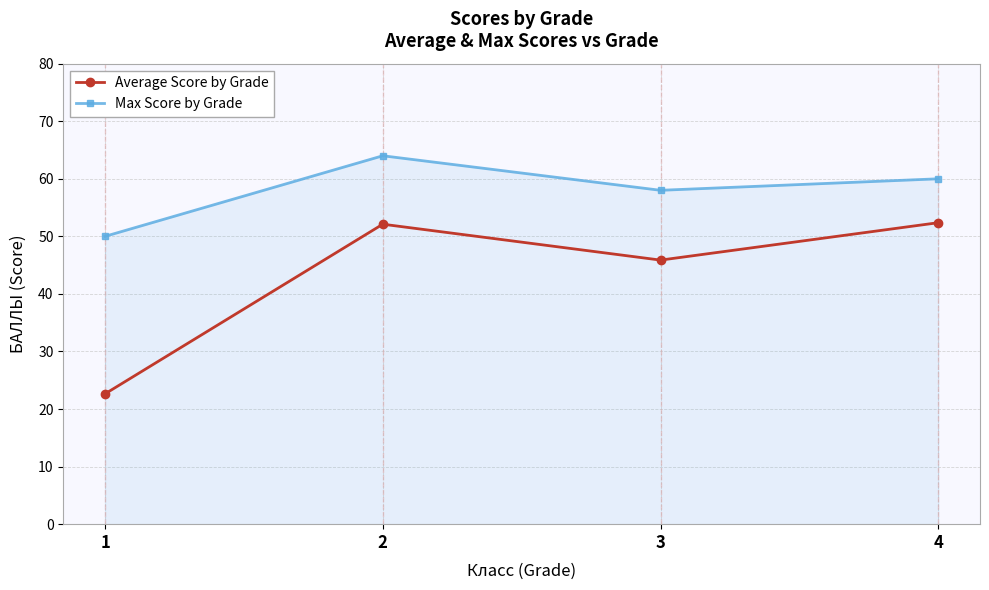

At which label does Max Score by Grade reach its peak?

2